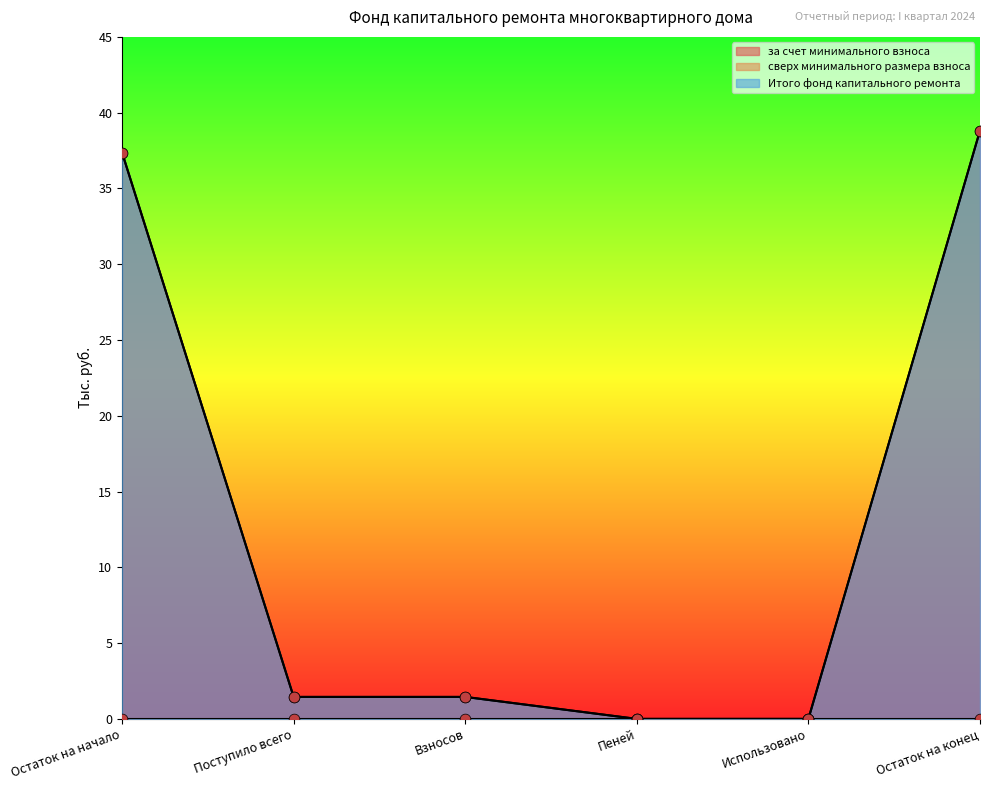

At how many categories does at least one series exceed 17?

2